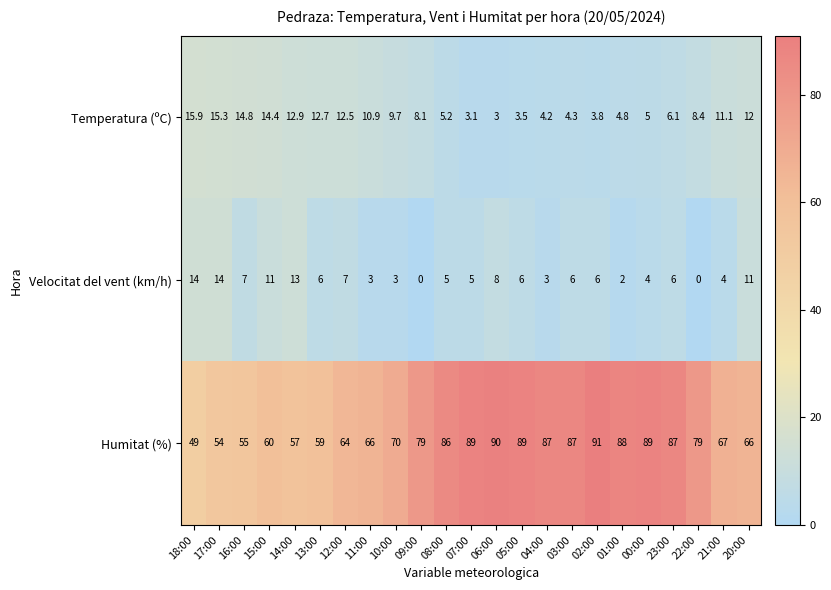

What is the difference between the highest and lowest values at 15:00?

49.0